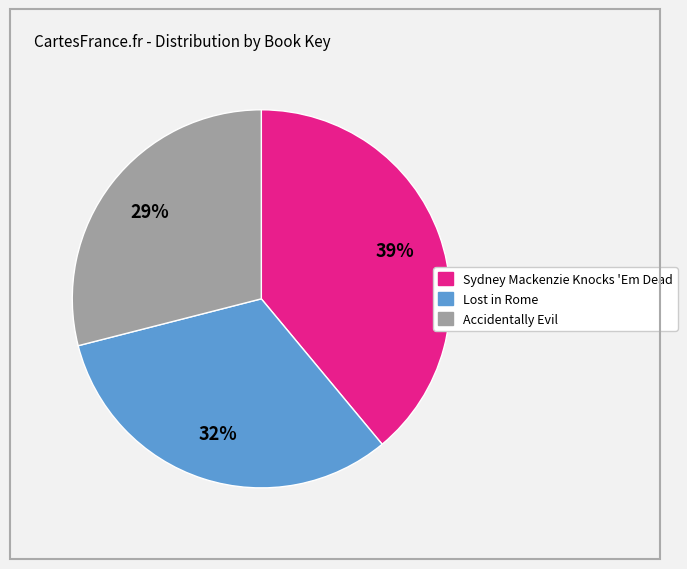

How many slices are in this pie chart?

3